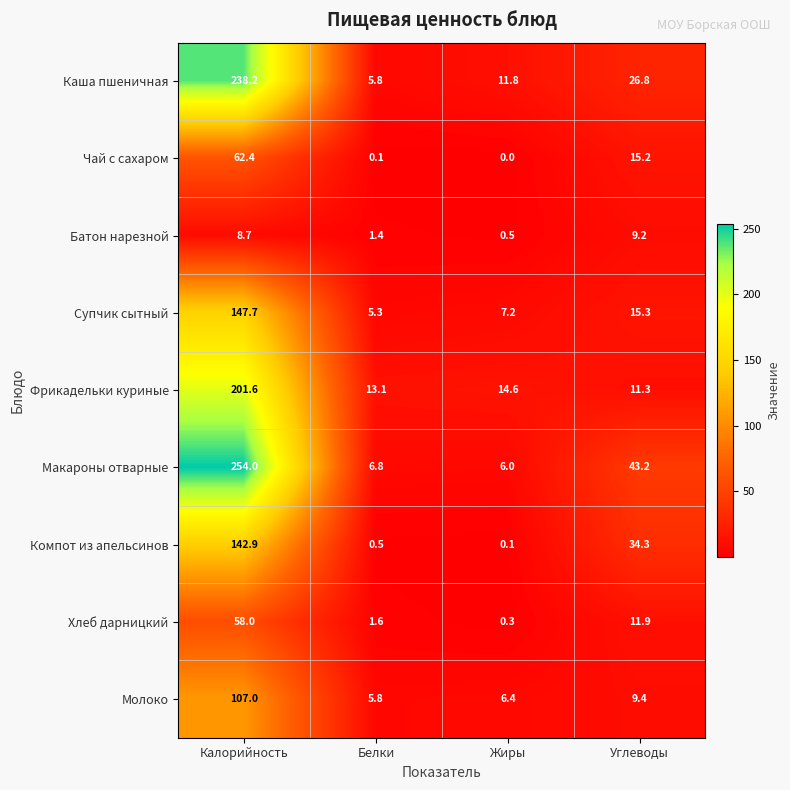

How many series are shown in this chart?

9